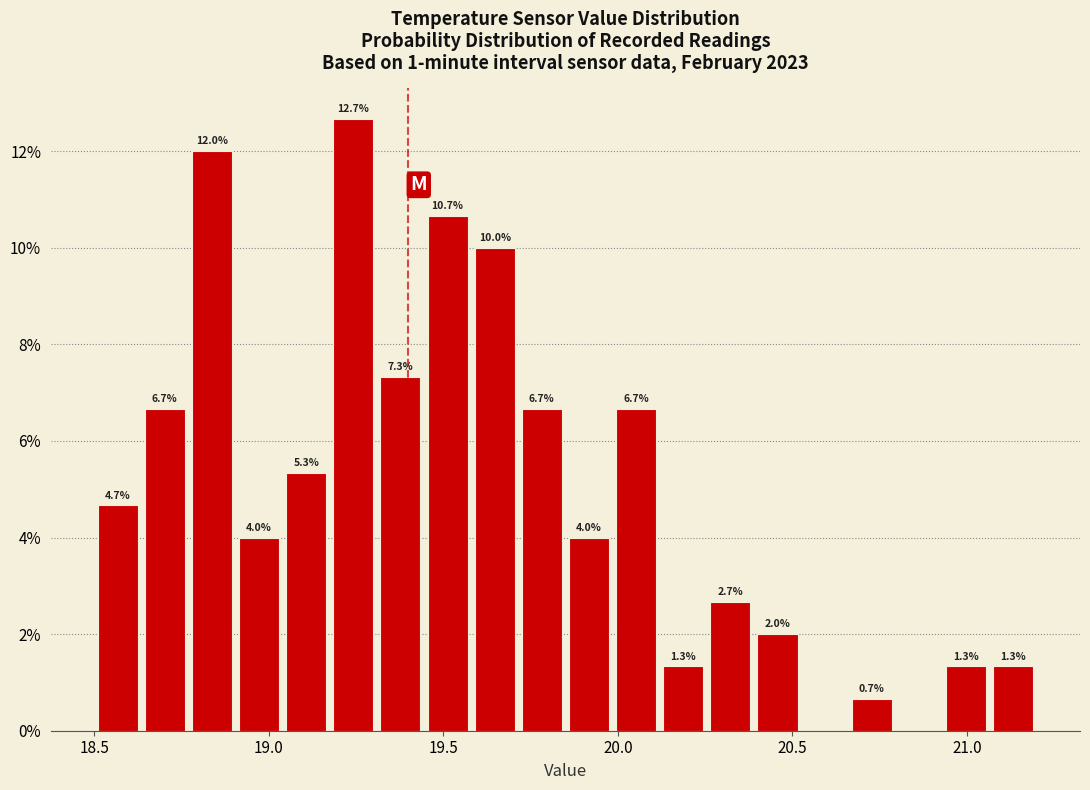

Read against the x-axis, roughly where is the centre of the tallest bar?

19.25